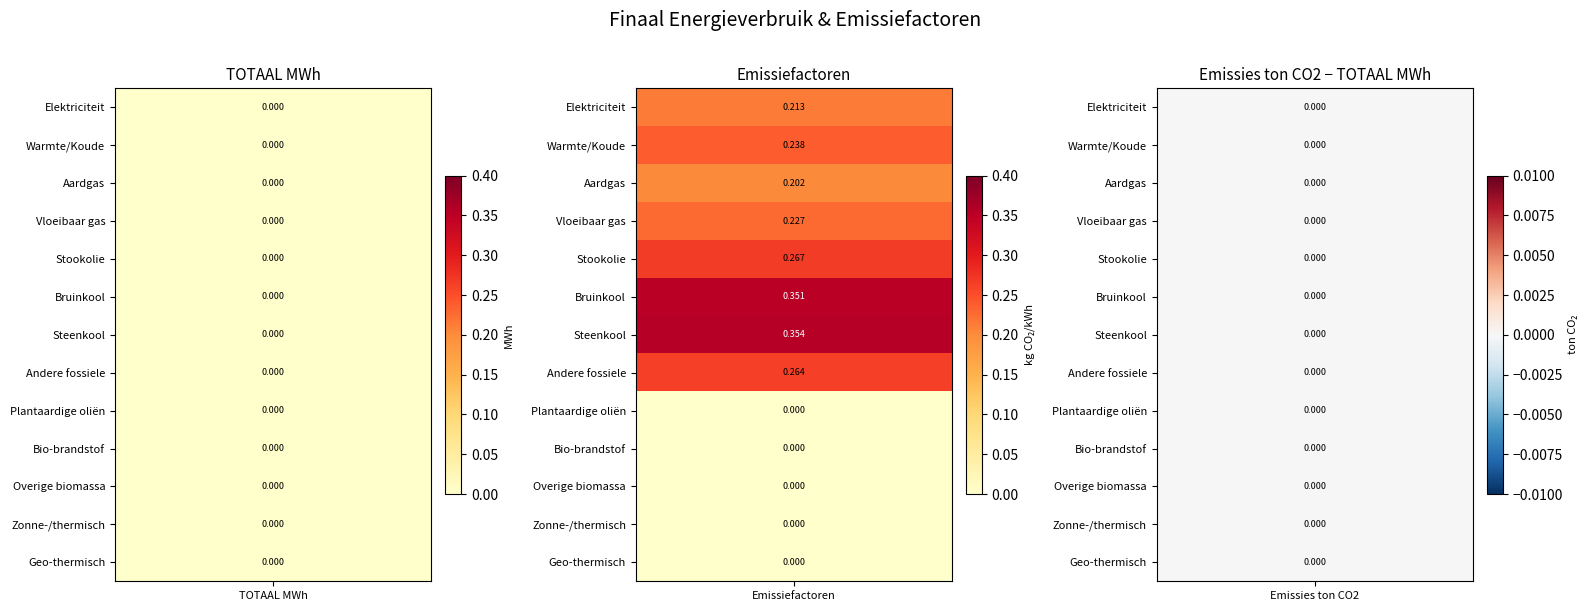

What is the sum of the Andere fossiele values at Emissies ton CO2 and Emissiefactoren?

0.3